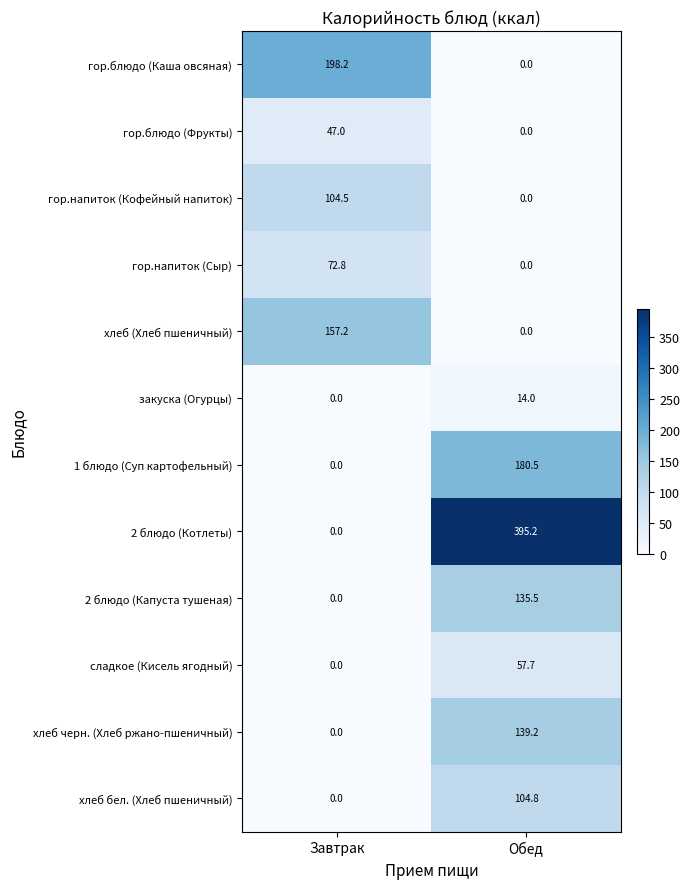

At which label does хлеб черн. (Хлеб ржано-пшеничный) first exceed 139?

Обед